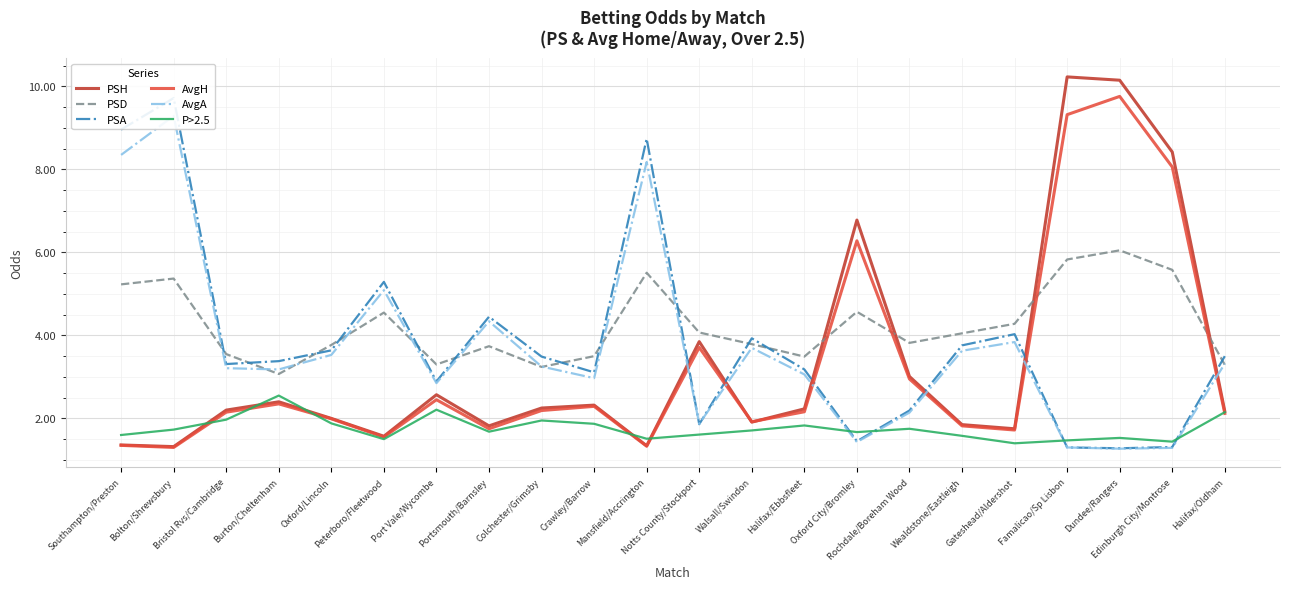

Reading left to right, transcribe all the data shown in this chart.

PSH: Southampton/Preston=1.4	Bolton/Shrewsbury=1.3	Bristol Rvs/Cambridge=2.2	Burton/Cheltenham=2.4	Oxford/Lincoln=2.0	Peterboro/Fleetwood=1.6	Port Vale/Wycombe=2.6	Portsmouth/Barnsley=1.8	Colchester/Grimsby=2.2	Crawley/Barrow=2.3	Mansfield/Accrington=1.3	Notts County/Stockport=3.9	Walsall/Swindon=1.9	Halifax/Ebbsfleet=2.2	Oxford City/Bromley=6.8	Rochdale/Boreham Wood=3.0	Wealdstone/Eastleigh=1.9	Gateshead/Aldershot=1.8	Famalicao/Sp Lisbon=10.2	Dundee/Rangers=10.2	Edinburgh City/Montrose=8.4	Halifax/Oldham=2.2
PSD: Southampton/Preston=5.2	Bolton/Shrewsbury=5.4	Bristol Rvs/Cambridge=3.5	Burton/Cheltenham=3.1	Oxford/Lincoln=3.8	Peterboro/Fleetwood=4.5	Port Vale/Wycombe=3.3	Portsmouth/Barnsley=3.7	Colchester/Grimsby=3.2	Crawley/Barrow=3.5	Mansfield/Accrington=5.5	Notts County/Stockport=4.1	Walsall/Swindon=3.8	Halifax/Ebbsfleet=3.5	Oxford City/Bromley=4.6	Rochdale/Boreham Wood=3.8	Wealdstone/Eastleigh=4.0	Gateshead/Aldershot=4.3	Famalicao/Sp Lisbon=5.8	Dundee/Rangers=6.0	Edinburgh City/Montrose=5.6	Halifax/Oldham=3.3
PSA: Southampton/Preston=9.0	Bolton/Shrewsbury=9.7	Bristol Rvs/Cambridge=3.3	Burton/Cheltenham=3.4	Oxford/Lincoln=3.6	Peterboro/Fleetwood=5.3	Port Vale/Wycombe=2.9	Portsmouth/Barnsley=4.5	Colchester/Grimsby=3.5	Crawley/Barrow=3.1	Mansfield/Accrington=8.7	Notts County/Stockport=1.9	Walsall/Swindon=3.9	Halifax/Ebbsfleet=3.2	Oxford City/Bromley=1.4	Rochdale/Boreham Wood=2.2	Wealdstone/Eastleigh=3.8	Gateshead/Aldershot=4.0	Famalicao/Sp Lisbon=1.3	Dundee/Rangers=1.3	Edinburgh City/Montrose=1.3	Halifax/Oldham=3.5
AvgH: Southampton/Preston=1.4	Bolton/Shrewsbury=1.3	Bristol Rvs/Cambridge=2.1	Burton/Cheltenham=2.4	Oxford/Lincoln=2.0	Peterboro/Fleetwood=1.6	Port Vale/Wycombe=2.5	Portsmouth/Barnsley=1.8	Colchester/Grimsby=2.2	Crawley/Barrow=2.3	Mansfield/Accrington=1.3	Notts County/Stockport=3.7	Walsall/Swindon=1.9	Halifax/Ebbsfleet=2.2	Oxford City/Bromley=6.3	Rochdale/Boreham Wood=3.0	Wealdstone/Eastleigh=1.8	Gateshead/Aldershot=1.7	Famalicao/Sp Lisbon=9.3	Dundee/Rangers=9.8	Edinburgh City/Montrose=8.1	Halifax/Oldham=2.1
AvgA: Southampton/Preston=8.3	Bolton/Shrewsbury=9.3	Bristol Rvs/Cambridge=3.2	Burton/Cheltenham=3.2	Oxford/Lincoln=3.5	Peterboro/Fleetwood=5.1	Port Vale/Wycombe=2.9	Portsmouth/Barnsley=4.3	Colchester/Grimsby=3.2	Crawley/Barrow=3.0	Mansfield/Accrington=8.2	Notts County/Stockport=1.9	Walsall/Swindon=3.7	Halifax/Ebbsfleet=3.1	Oxford City/Bromley=1.4	Rochdale/Boreham Wood=2.1	Wealdstone/Eastleigh=3.6	Gateshead/Aldershot=3.8	Famalicao/Sp Lisbon=1.3	Dundee/Rangers=1.3	Edinburgh City/Montrose=1.3	Halifax/Oldham=3.3
P>2.5: Southampton/Preston=1.6	Bolton/Shrewsbury=1.7	Bristol Rvs/Cambridge=2.0	Burton/Cheltenham=2.5	Oxford/Lincoln=1.9	Peterboro/Fleetwood=1.5	Port Vale/Wycombe=2.2	Portsmouth/Barnsley=1.7	Colchester/Grimsby=1.9	Crawley/Barrow=1.9	Mansfield/Accrington=1.5	Notts County/Stockport=1.6	Walsall/Swindon=1.7	Halifax/Ebbsfleet=1.8	Oxford City/Bromley=1.7	Rochdale/Boreham Wood=1.8	Wealdstone/Eastleigh=1.6	Gateshead/Aldershot=1.4	Famalicao/Sp Lisbon=1.5	Dundee/Rangers=1.5	Edinburgh City/Montrose=1.4	Halifax/Oldham=2.1